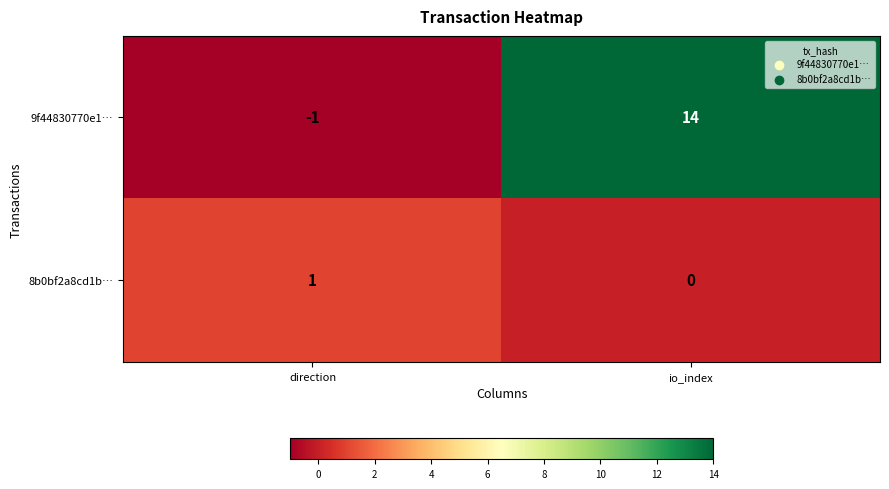

What is the maximum value shown in the chart?

14